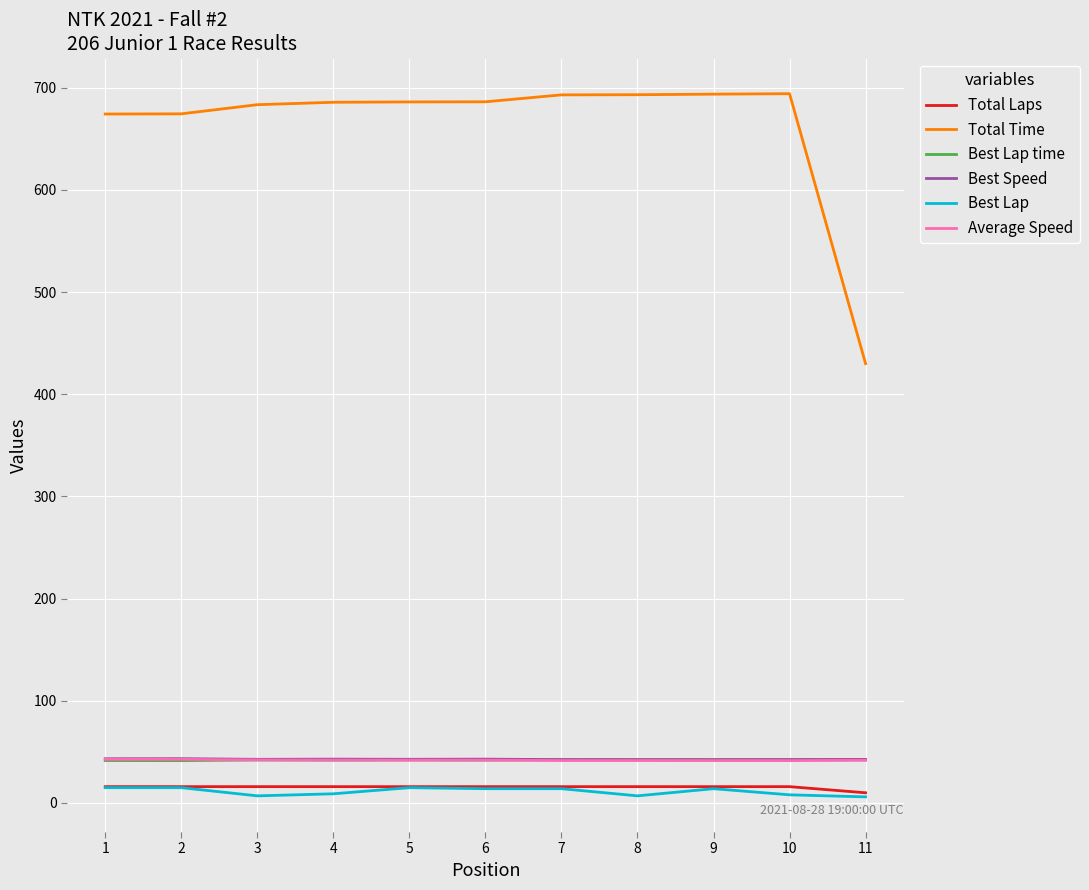

Which series has the widest spread of values?

Total Time